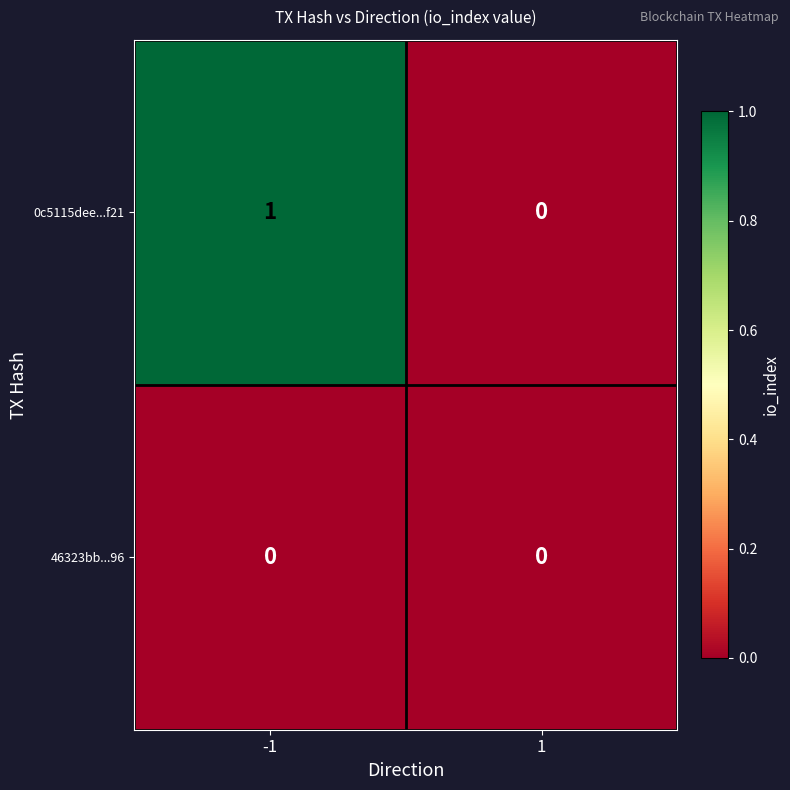

Reading left to right, list all the values displayed in this chart.

0c5115dee...f21: -1=1	1=0
46323bb...96: -1=0	1=0